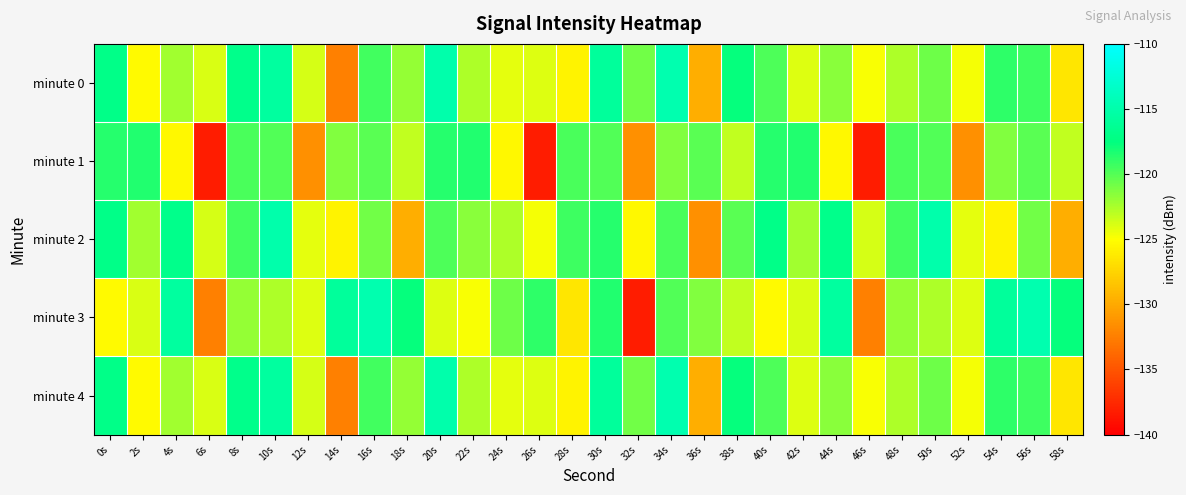

At which category is the sum across all series the highest?

10s